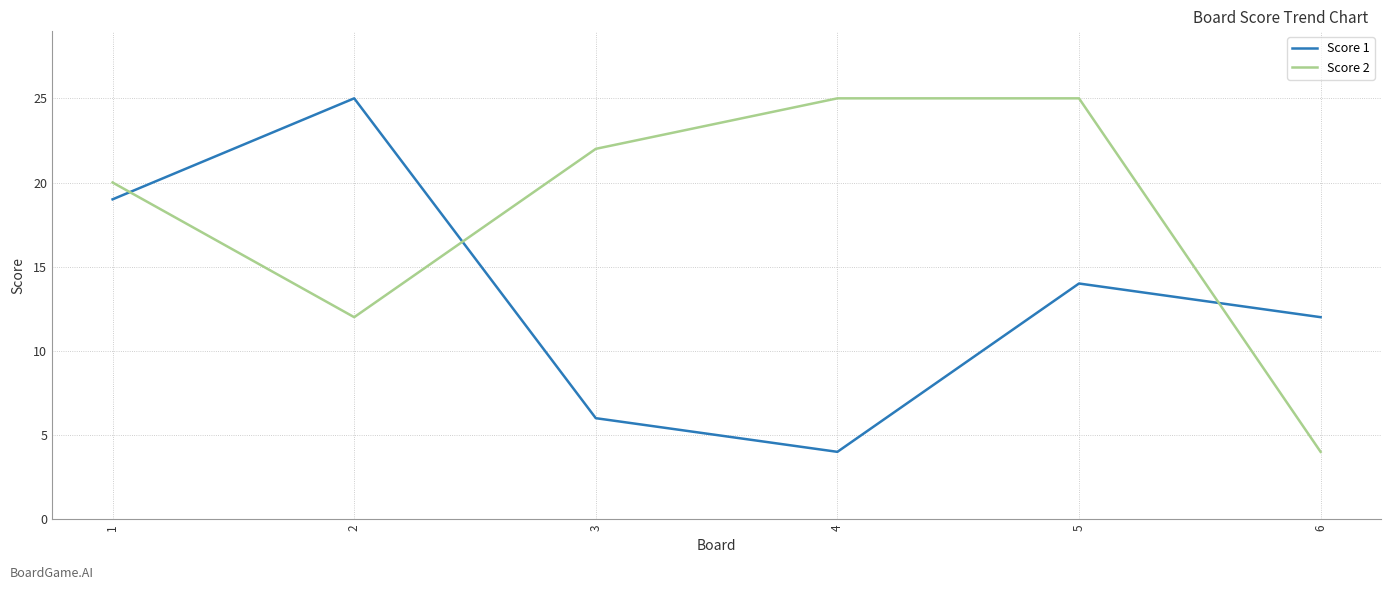

What is the total value across all series at 4?

29